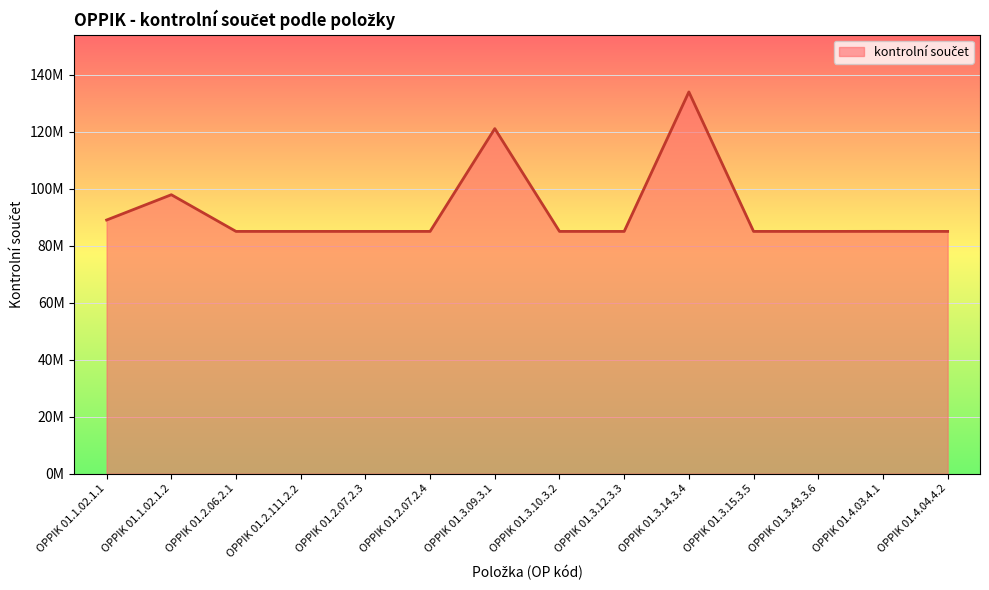

What is the change in value from OPPIK 01.2.07.2.3 to OPPIK 01.4.03.4.1?

+12000.0